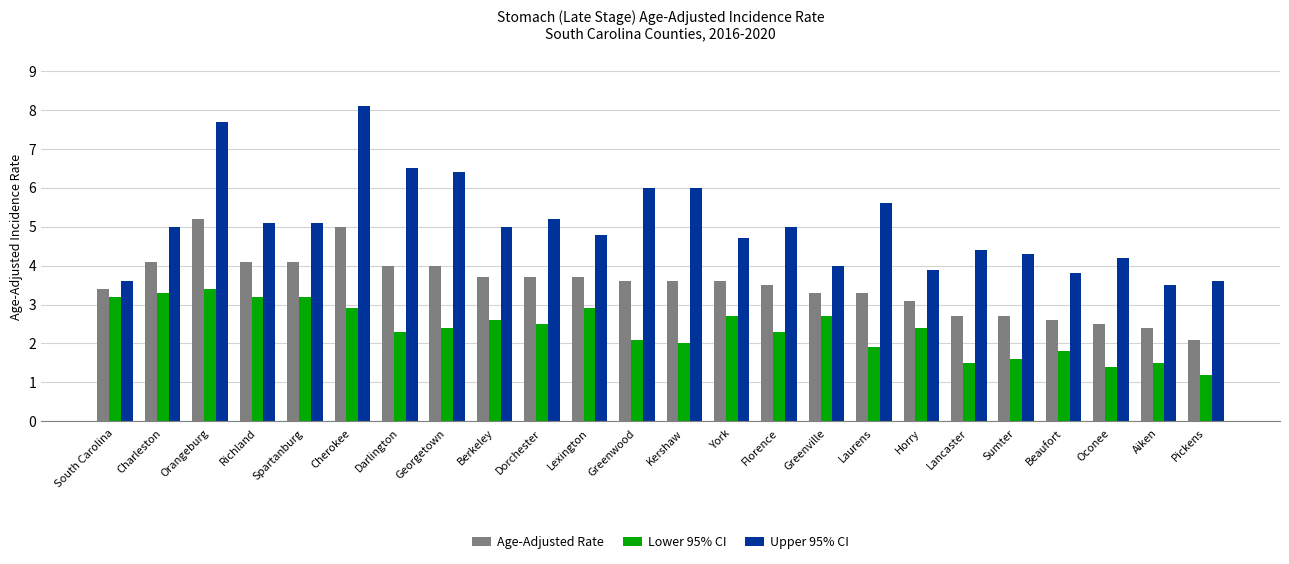

What position from the left is Beaufort?

21